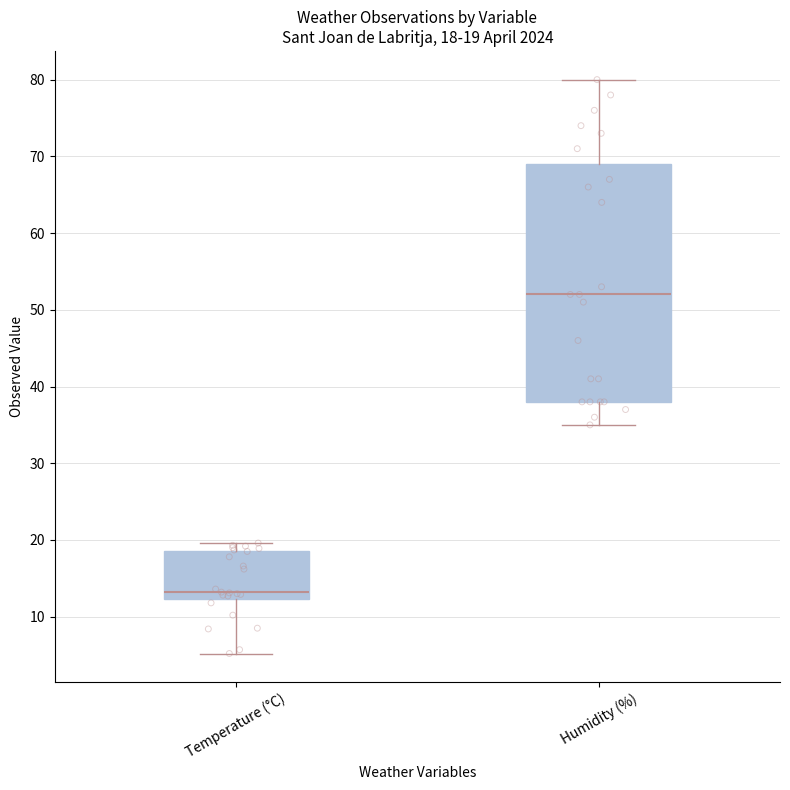

Comparing the boxes themselves (not the whiskers), which one is the tallest?

Humidity (%)